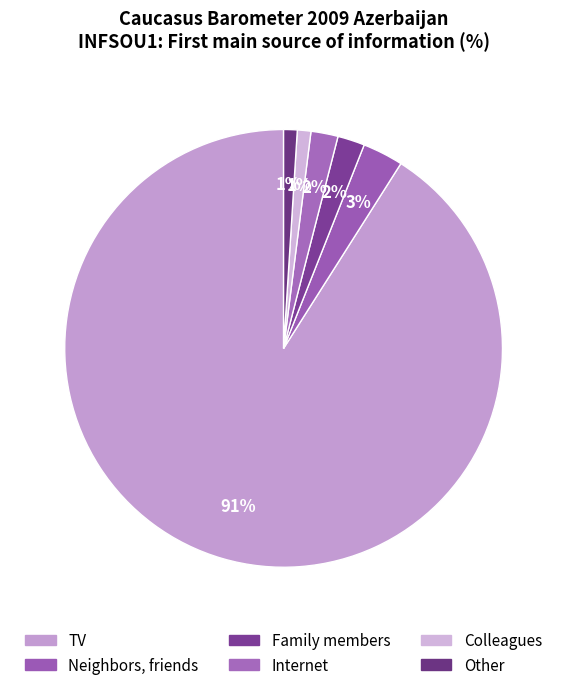

What is the smallest slice in the pie chart?

Colleagues